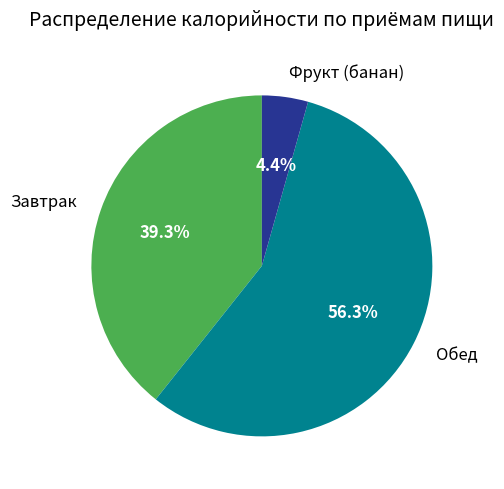

Rank the categories by value from highest to lowest.

Обед, Завтрак, Фрукт (банан)